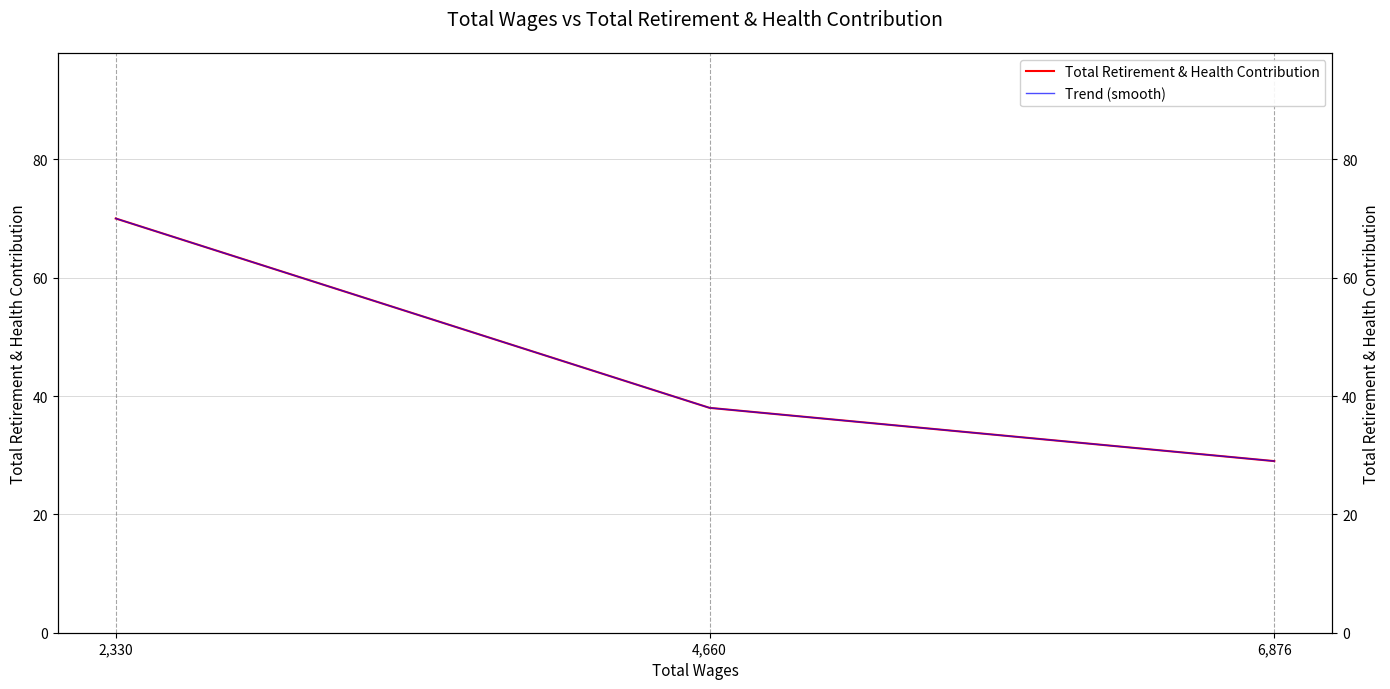

At which label does Trend (smooth) first exceed 38?

2,330